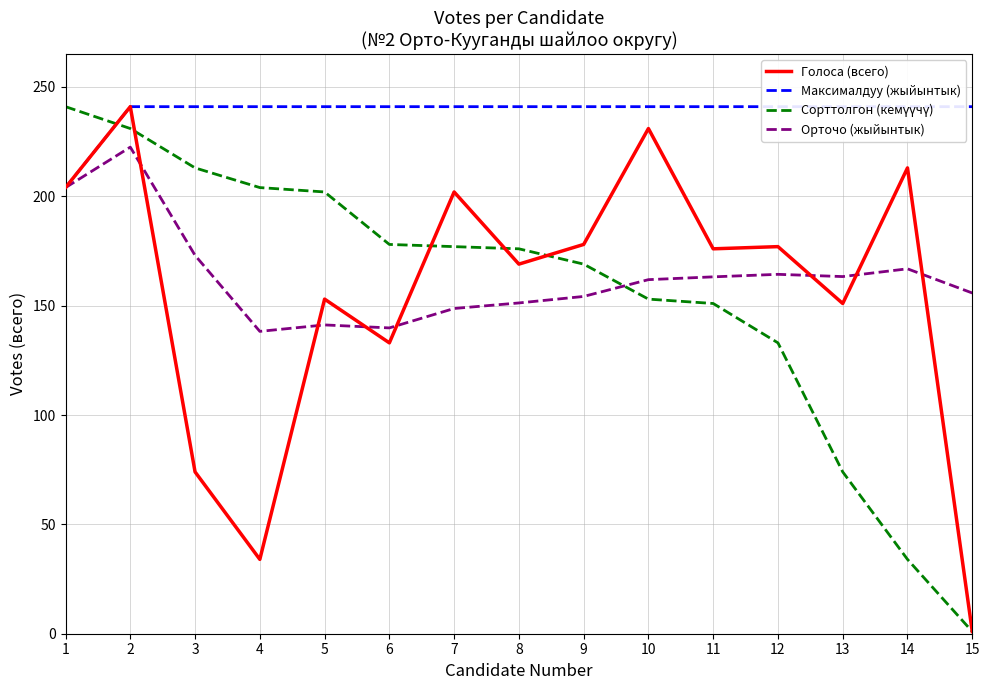

Reading right to left, extract all data points from this chart.

Голоса (всего): 15=1.0	14=213.0	13=151.0	12=177.0	11=176.0	10=231.0	9=178.0	8=169.0	7=202.0	6=133.0	5=153.0	4=34.0	3=74.0	2=241.0	1=204.0
Максималдуу (жыйынтык): 15=241.0	14=241.0	13=241.0	12=241.0	11=241.0	10=241.0	9=241.0	8=241.0	7=241.0	6=241.0	5=241.0	4=241.0	3=241.0	2=241.0	1=204.0
Сорттолгон (кемүүчү): 15=1.0	14=34.0	13=74.0	12=133.0	11=151.0	10=153.0	9=169.0	8=176.0	7=177.0	6=178.0	5=202.0	4=204.0	3=213.0	2=231.0	1=241.0
Орточо (жыйынтык): 15=155.8	14=166.9	13=163.3	12=164.3	11=163.2	10=161.9	9=154.2	8=151.2	7=148.7	6=139.8	5=141.2	4=138.2	3=173.0	2=222.5	1=204.0